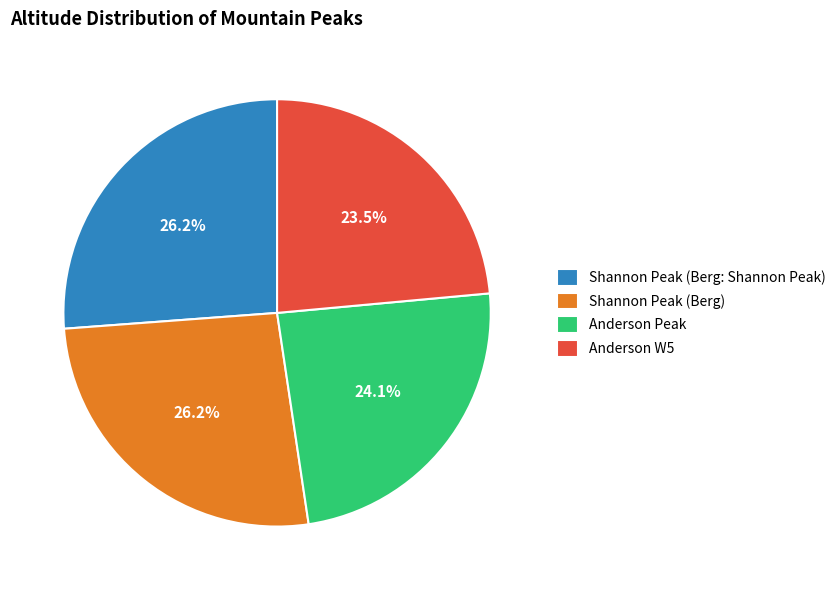

Does any single category account for the majority?

No